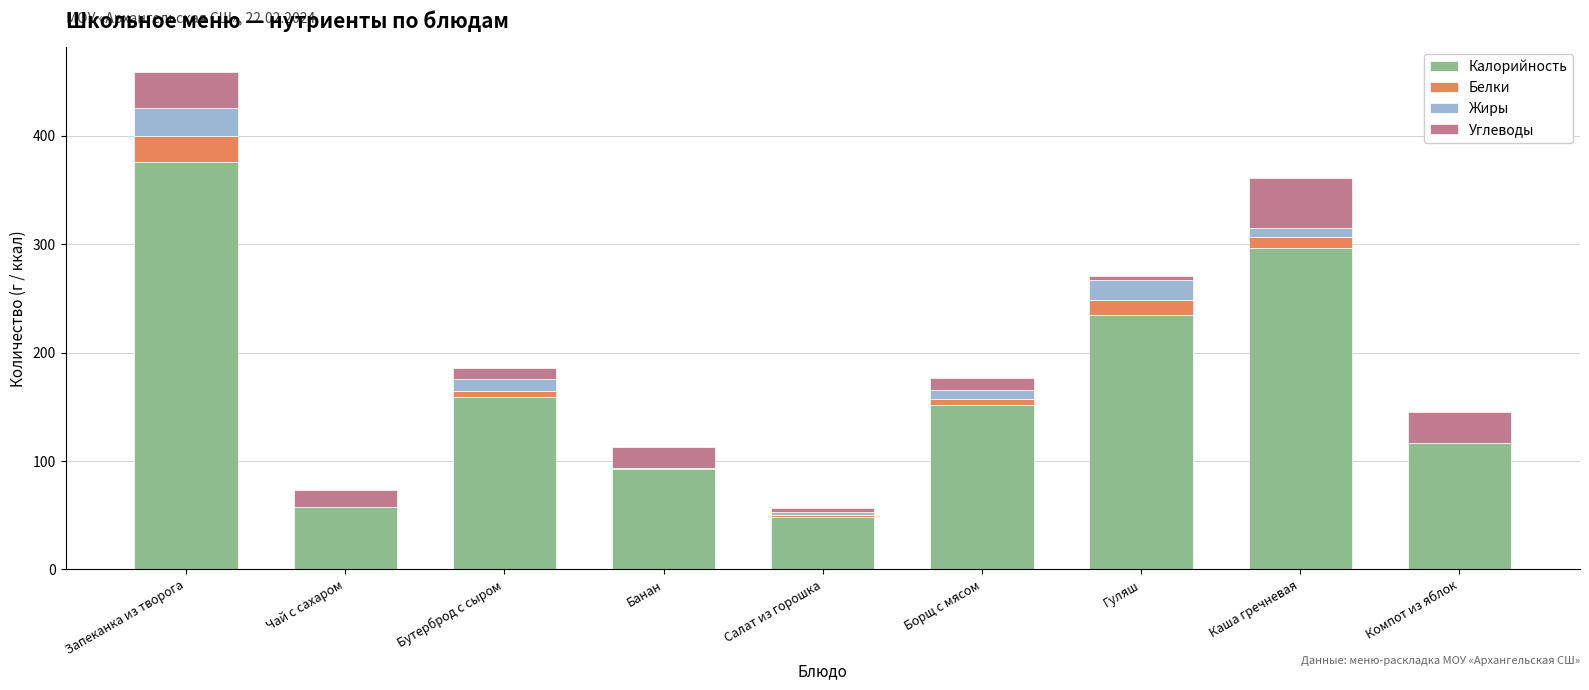

What is the total value across all series at Чай с сахаром?

73